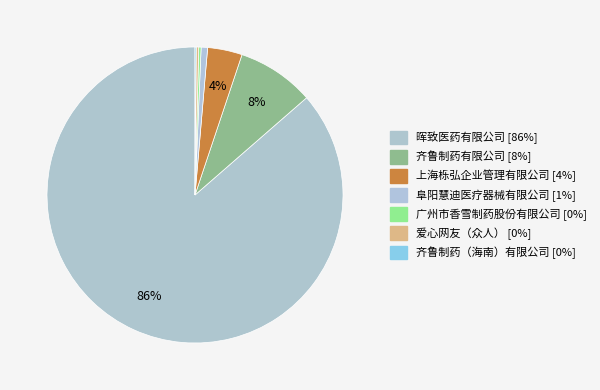

To the nearest percent, what is the difference between the largest and smallest slice percentages?

86%